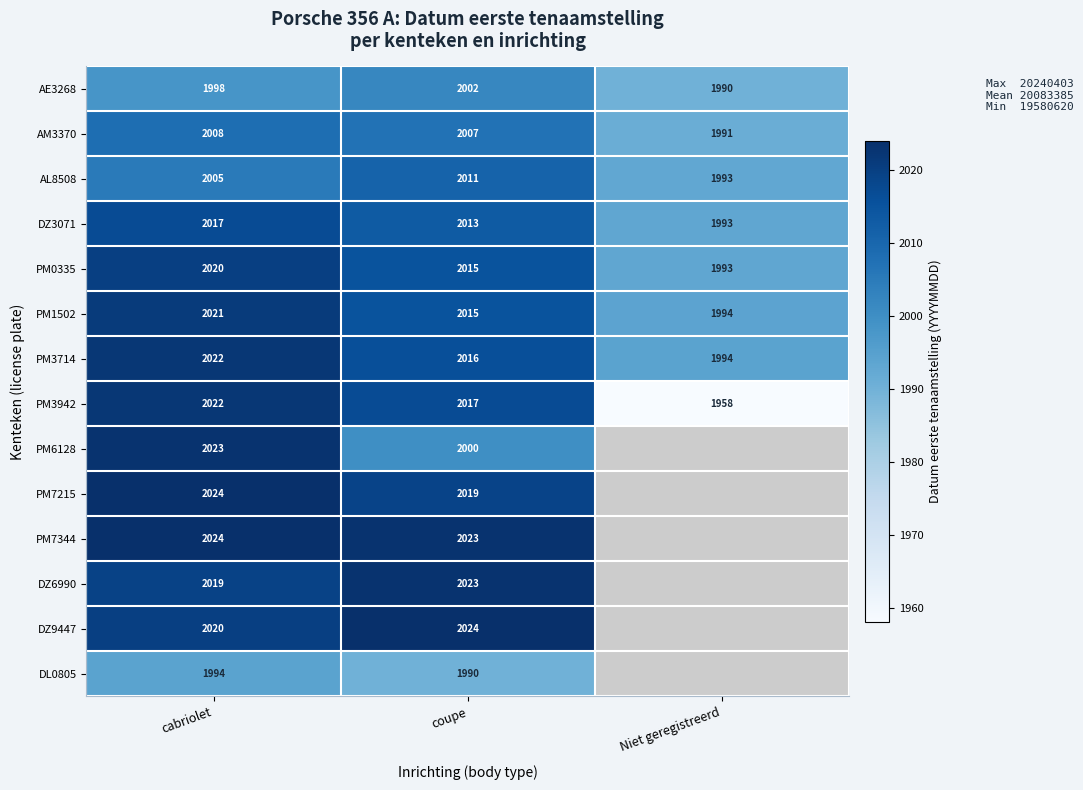

Is the value of PM0335 at cabriolet greater than the value of PM1502 at coupe?

Yes